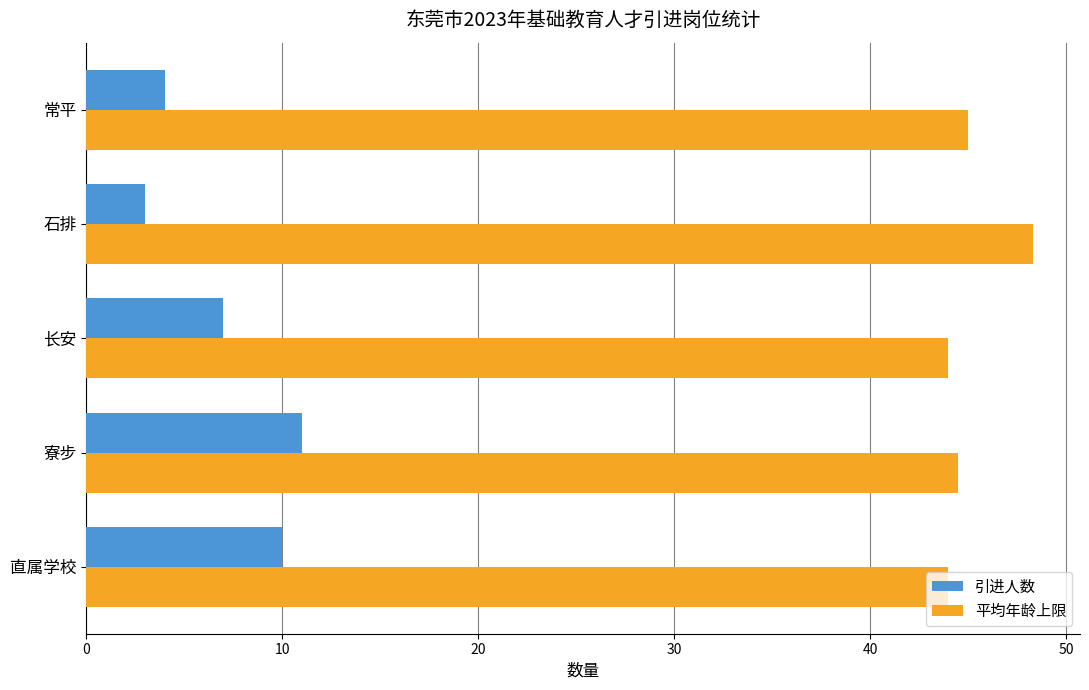

What is the sum of all 引进人数 values?

35.0